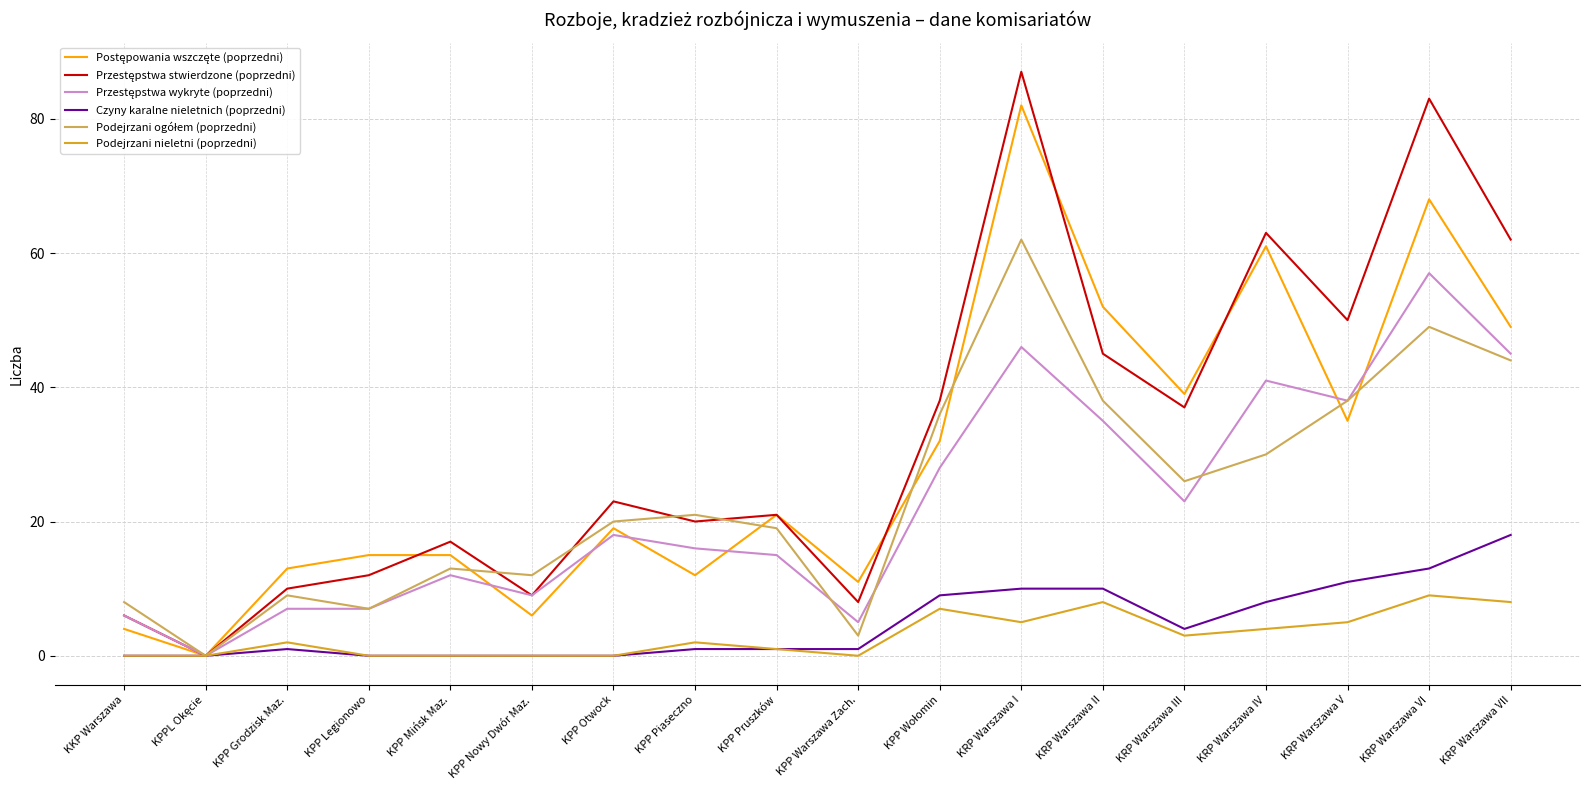

What is the difference between the highest and lowest values at KKP Warszawa?

8